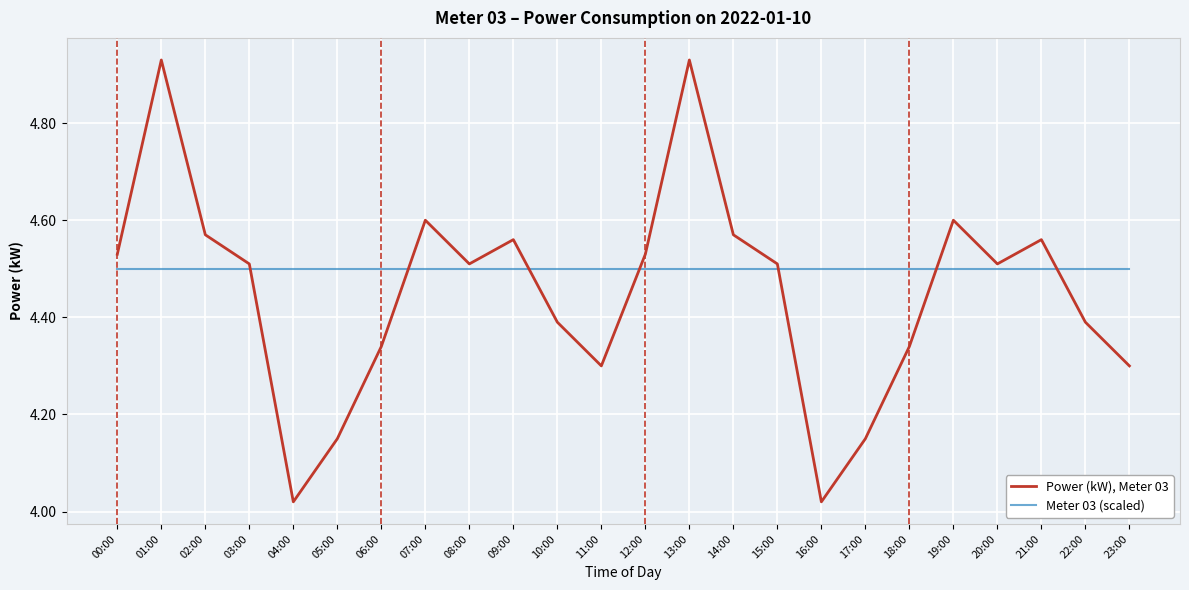

In Power (kW), Meter 03, how many points are lower than both neighbors (excluding endpoints)?

5